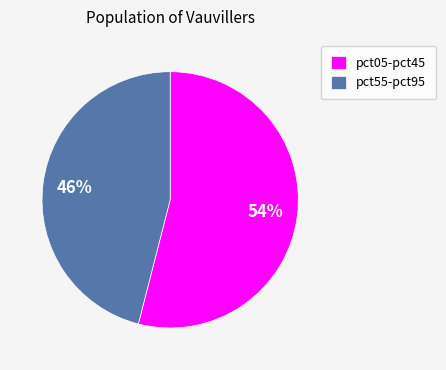

To the nearest percent, what portion does pct55-pct95 represent?

46%